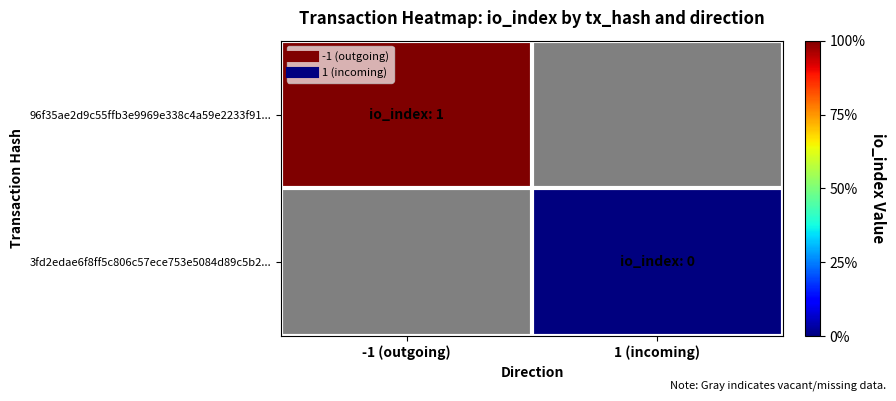

What is the greatest value displayed?

1.0